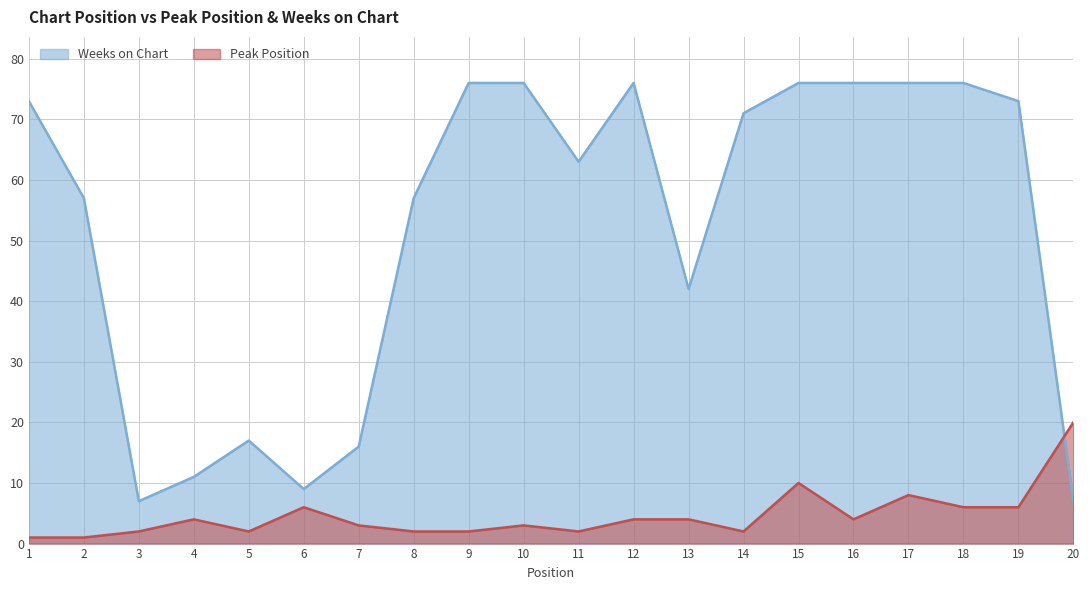

Reading left to right, extract all data points from this chart.

Peak Position: 1=1	2=1	3=2	4=4	5=2	6=6	7=3	8=2	9=2	10=3	11=2	12=4	13=4	14=2	15=10	16=4	17=8	18=6	19=6	20=20
Weeks on Chart: 1=73	2=57	3=7	4=11	5=17	6=9	7=16	8=57	9=76	10=76	11=63	12=76	13=42	14=71	15=76	16=76	17=76	18=76	19=73	20=7